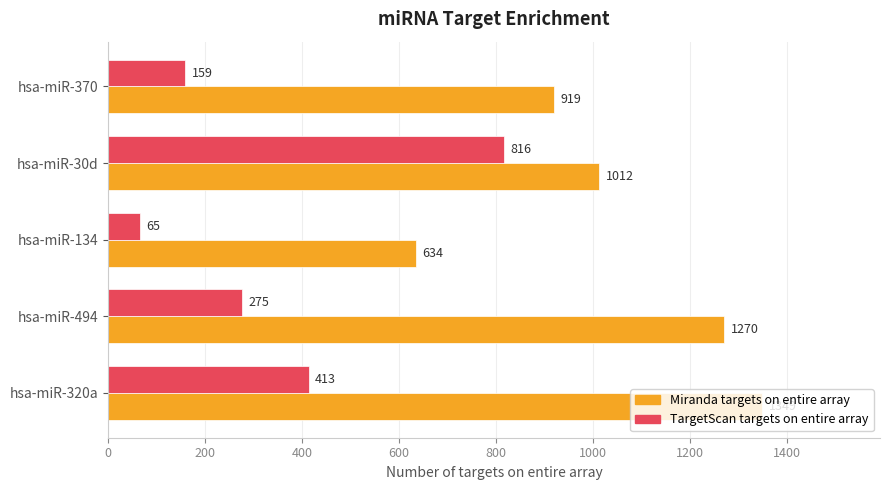

The value of TargetScan targets on entire array at hsa-miR-370 is 159. True or false?

True